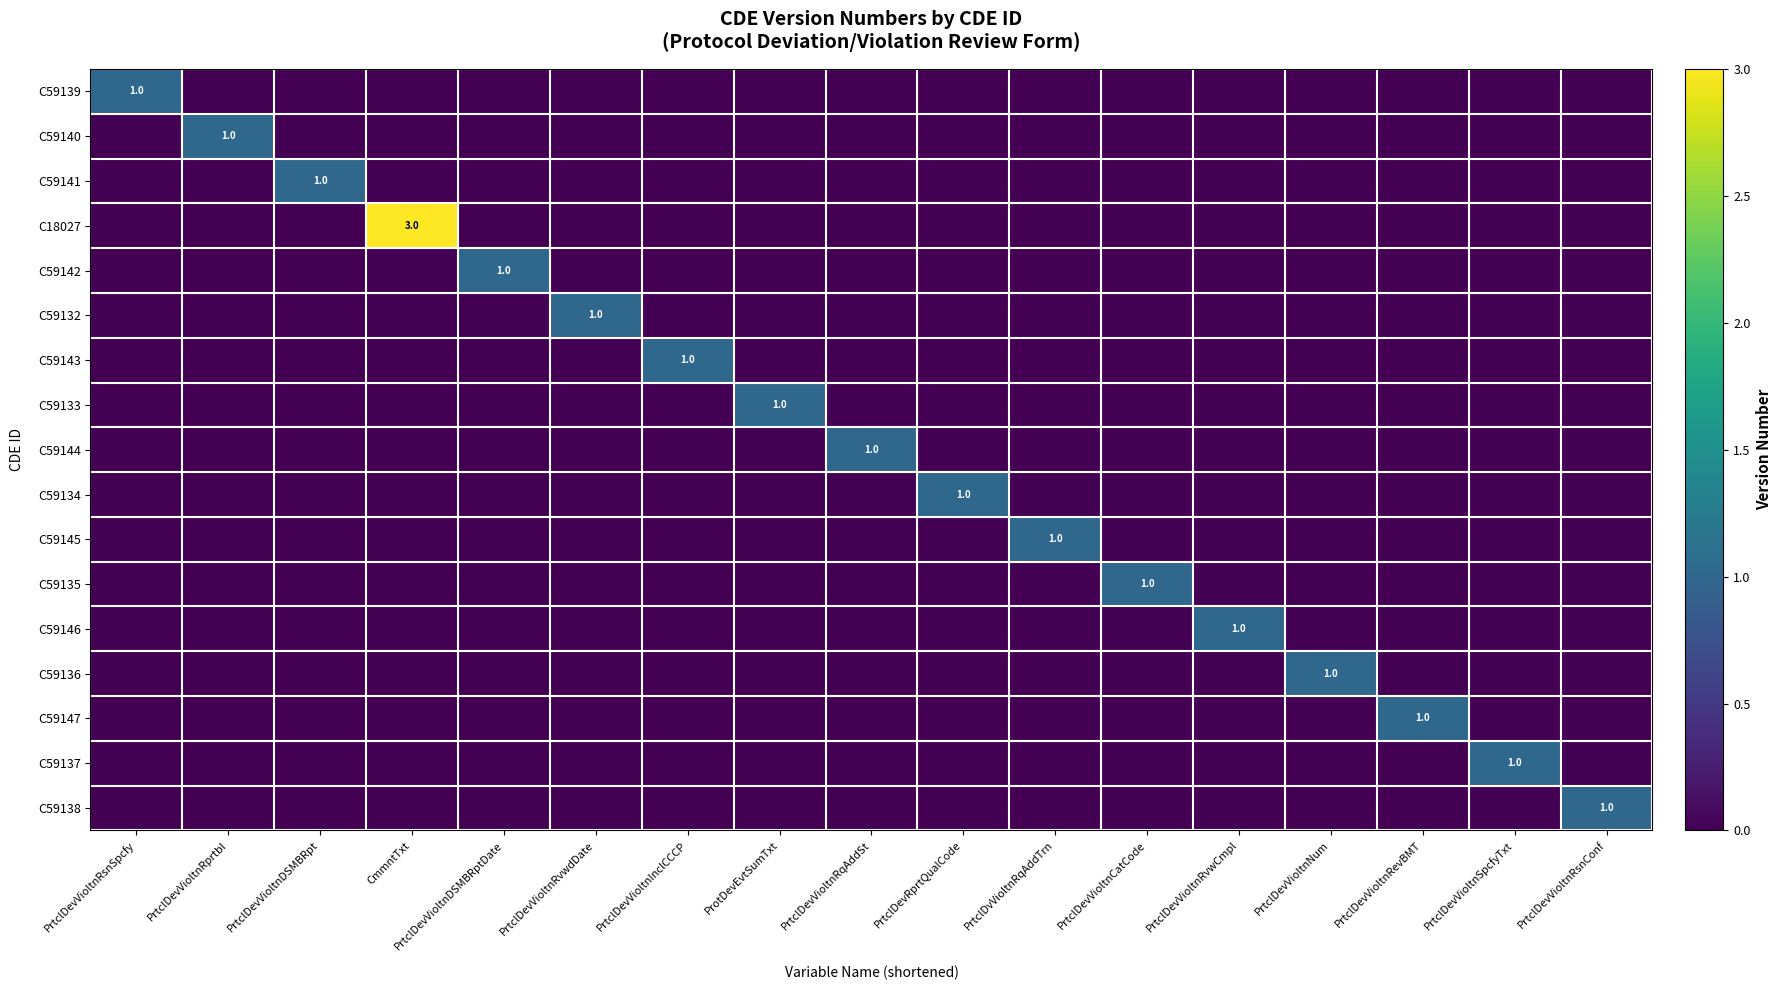

At PrtclDevVioltnRevBMT, list the series in order from smallest to largest.

C59139, C59140, C59141, C18027, C59142, C59132, C59143, C59133, C59144, C59134, C59145, C59135, C59146, C59136, C59137, C59138, C59147